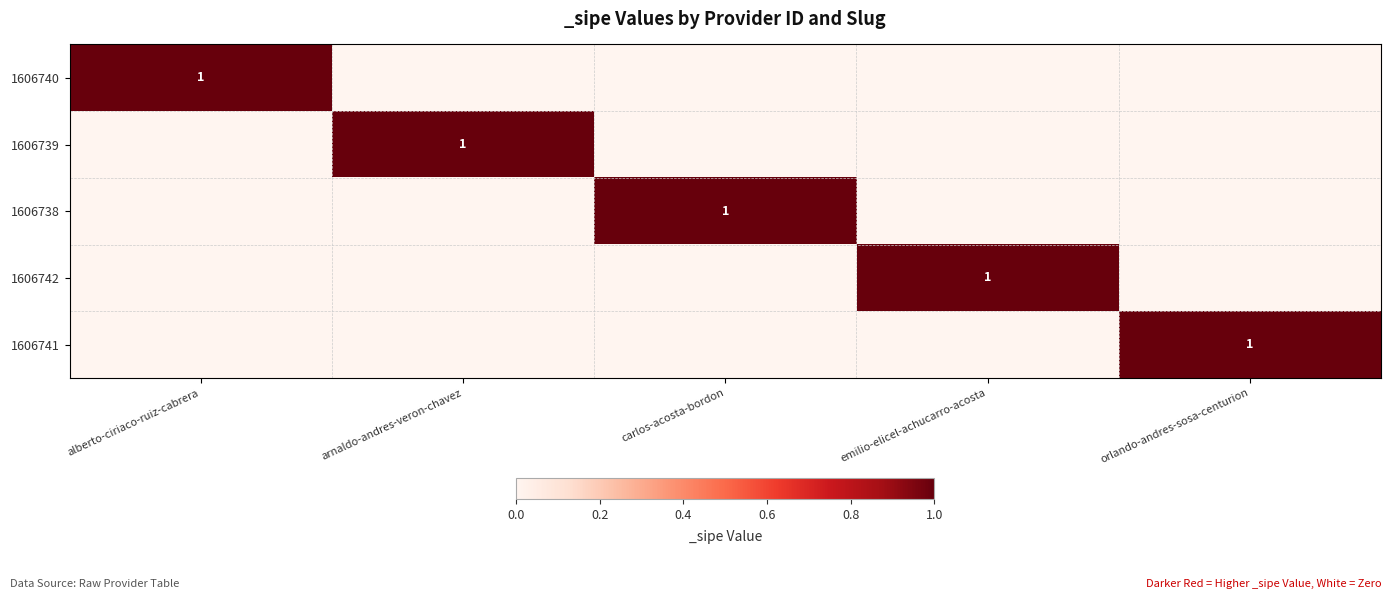

Is it true that 1606738 equals 1 at carlos-acosta-bordon?

True